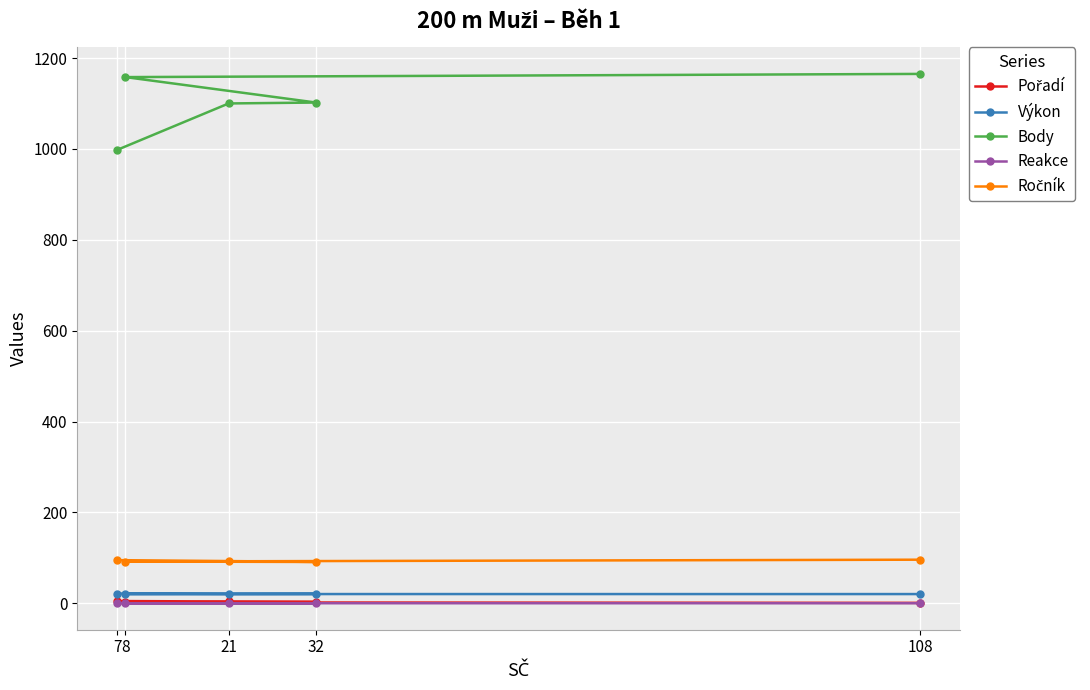

At which category is the sum across all series the highest?

108